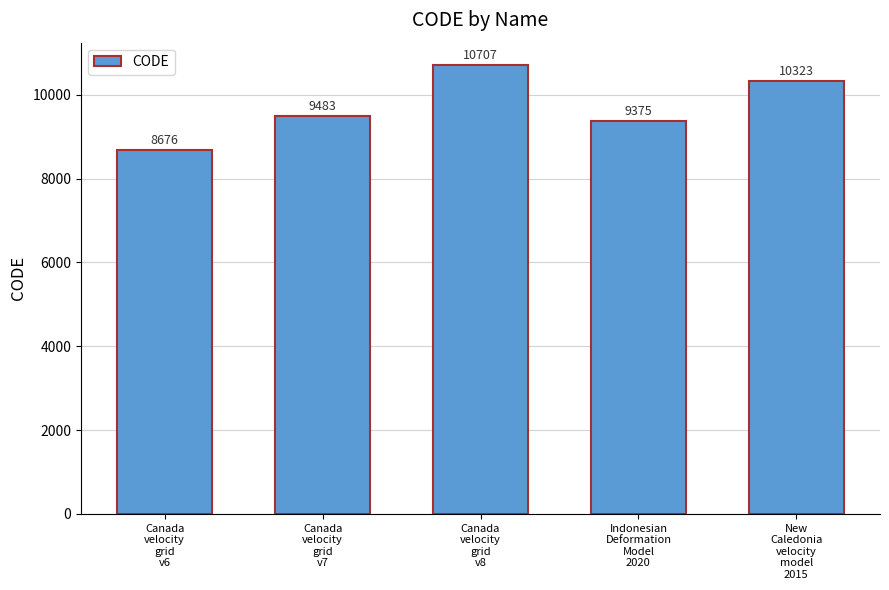

At which label is the value closest to 9691?

Canada
velocity
grid
v7